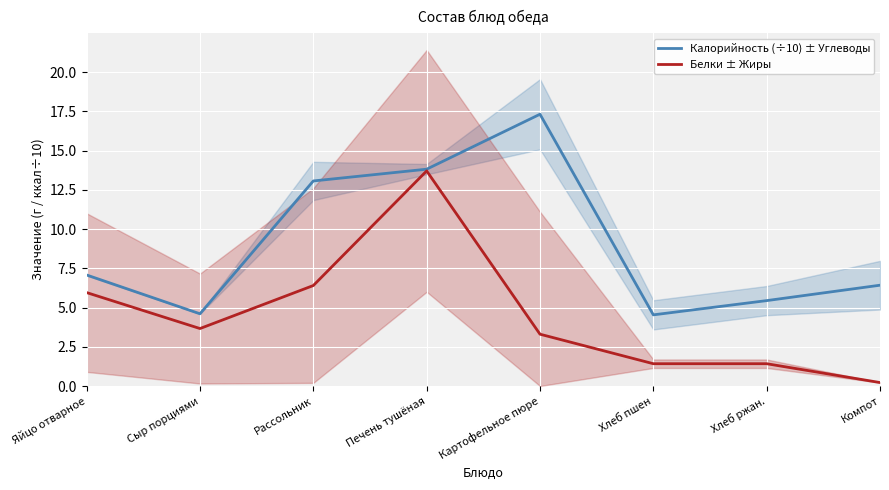

Which has a higher value, Хлеб пшен or Печень тушёная?

Печень тушёная